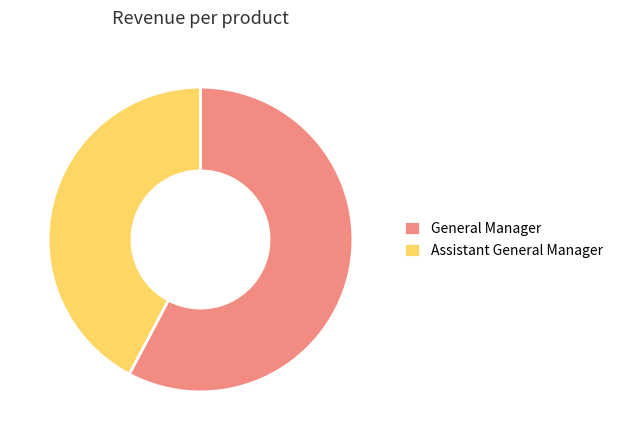

How many segments does this pie chart have?

2